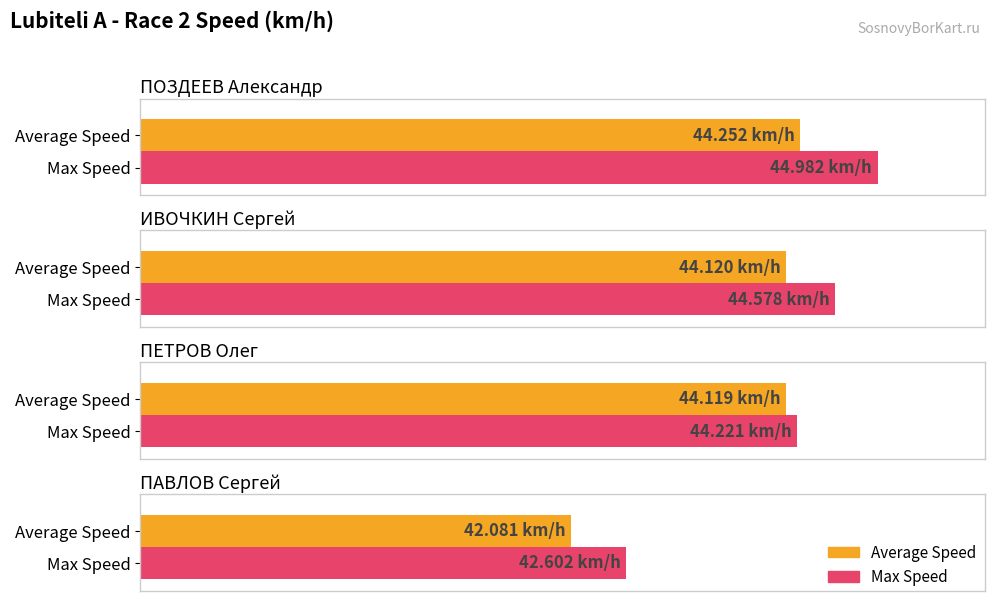

Reading right to left, list all the values displayed in this chart.

Average Speed: 42.1	44.1	44.1	44.3
Max Speed: 42.6	44.2	44.6	45.0